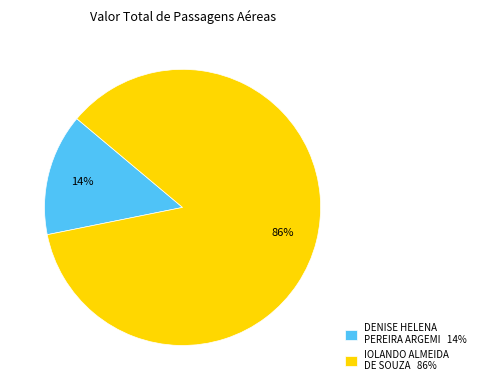

What percentage is the DENISE HELENA PEREIRA ARGEMI slice, to the nearest percent?

14%